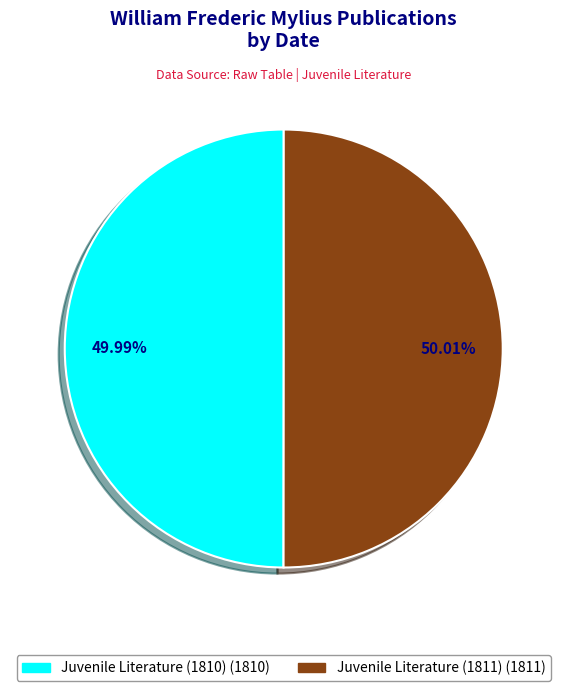

True or false: Juvenile Literature (1810) accounts for 50% of the total.

True